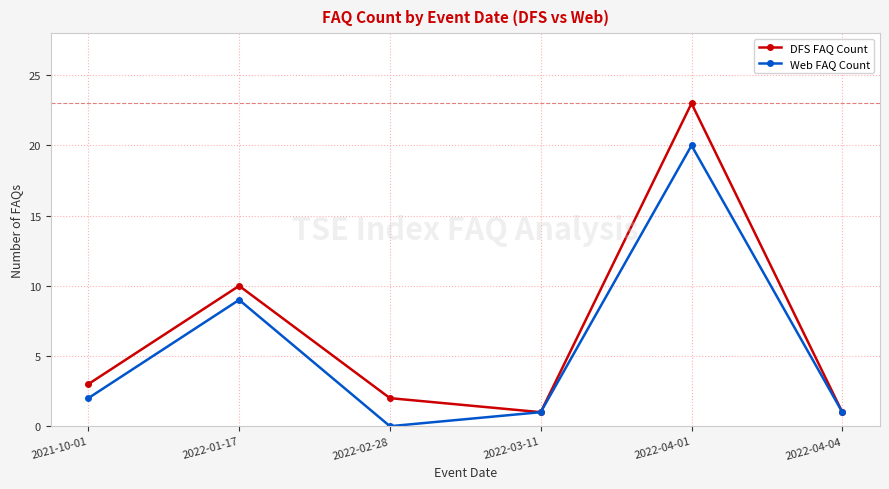

List the series in order of their peak value, highest first.

DFS FAQ Count, Web FAQ Count